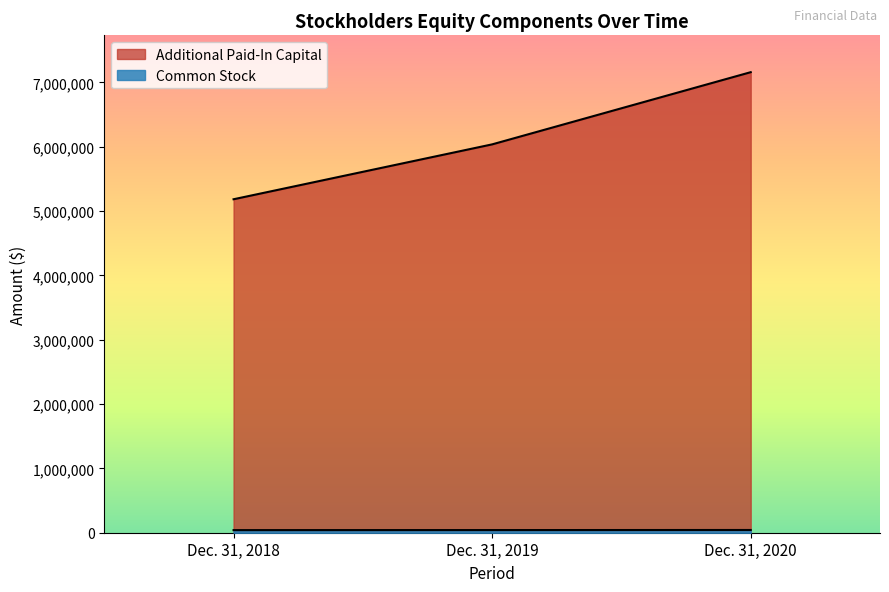

At which category is the sum across all series the highest?

Dec. 31, 2020